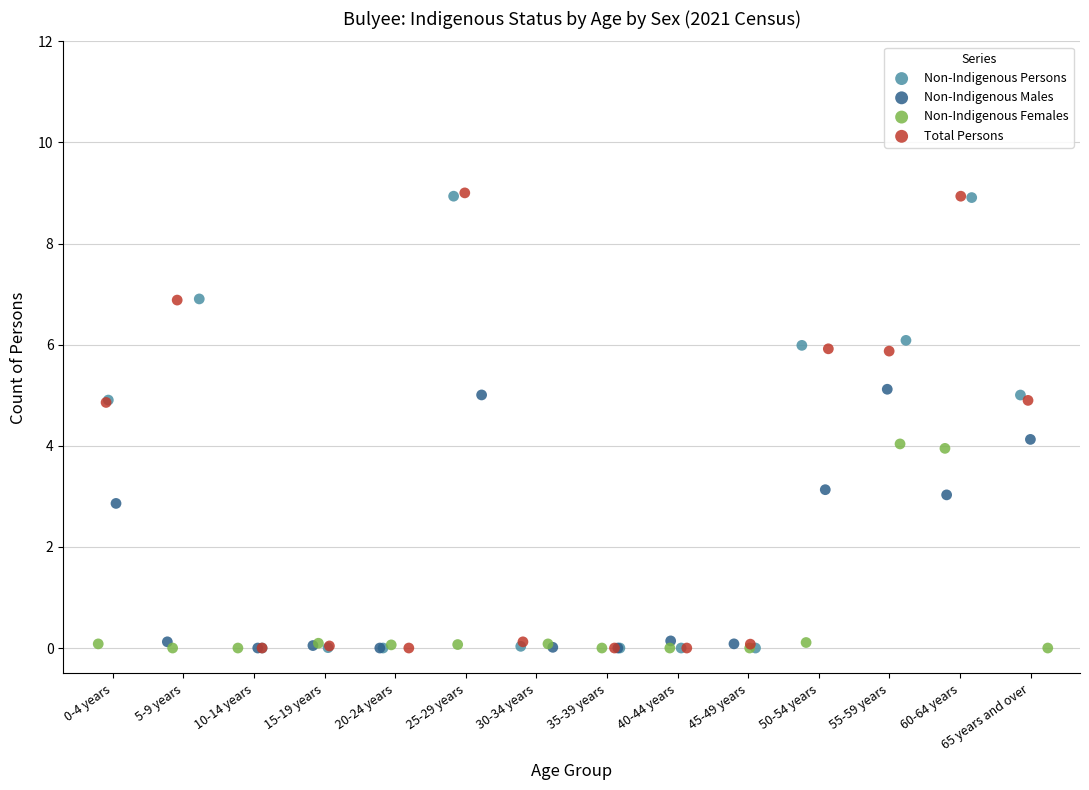

Which series has the largest Y range (max minus min)?

Total Persons